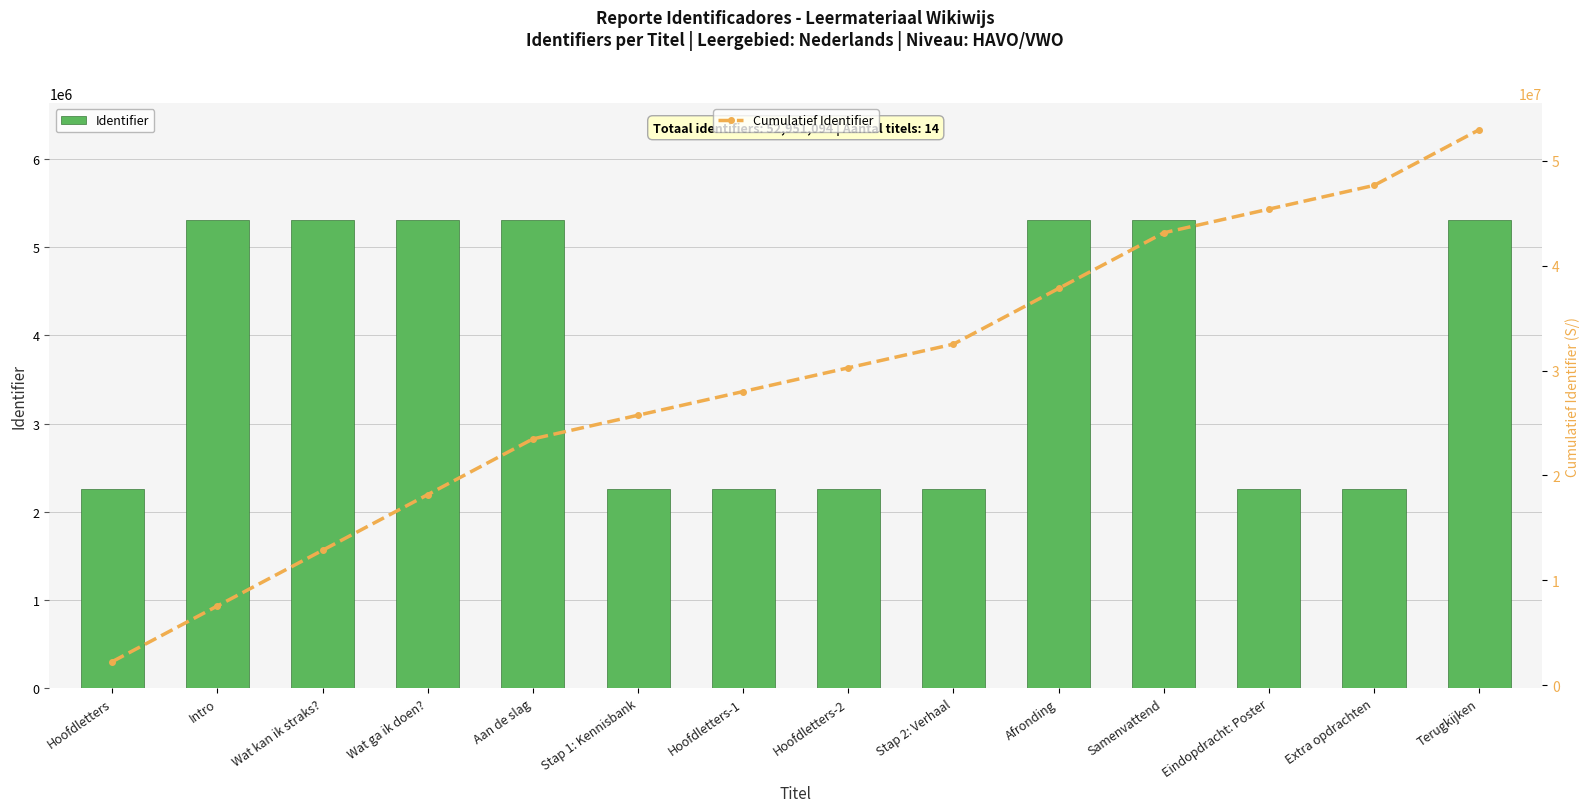

Where is Identifier nearest to the value 3782219?

Extra opdrachten